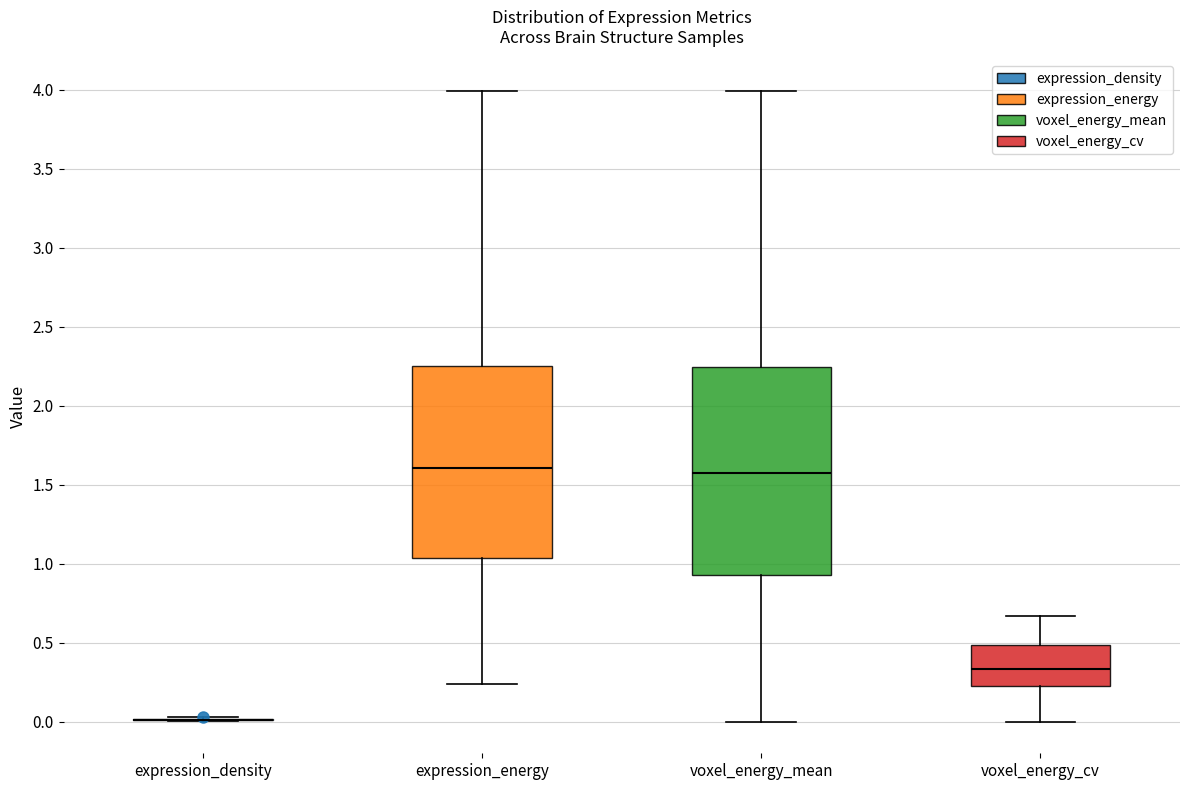

Where is the lower edge of the box for voxel_energy_cv on the y-axis? The values are not printed on the chart, so give them approximately, as read against the axis.

0.25